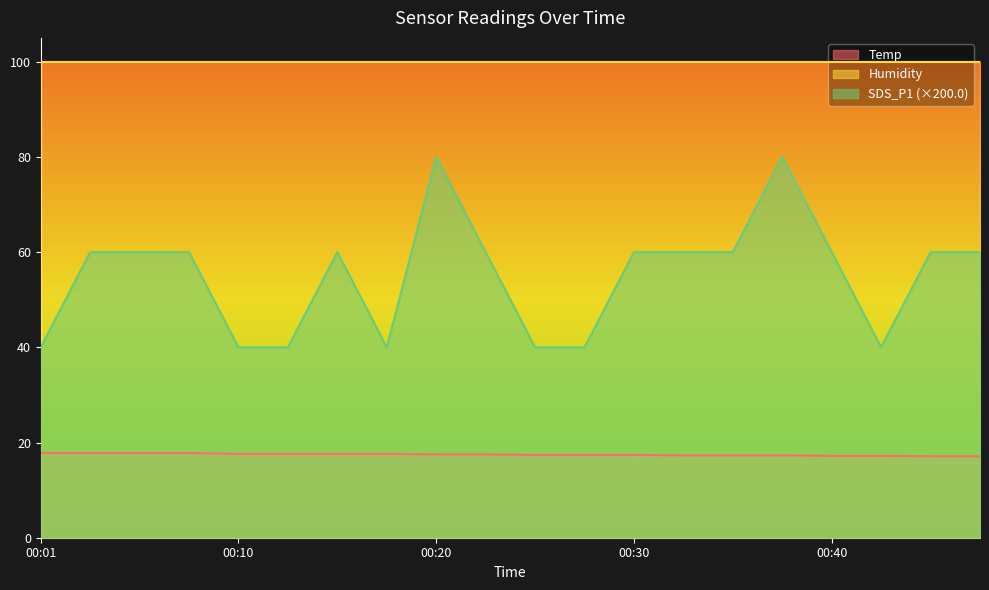

What is the approximate value of Temp at 00:13?

17.6